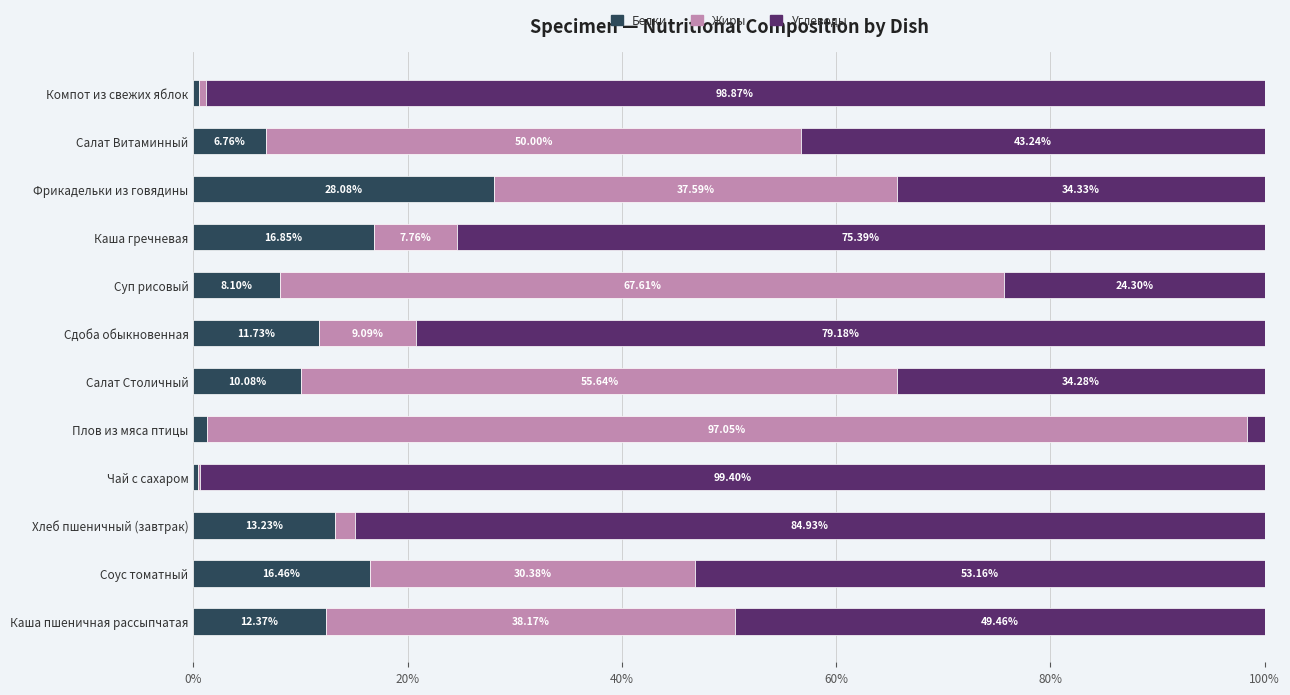

At which label does Белки reach its peak?

Фрикадельки из говядины